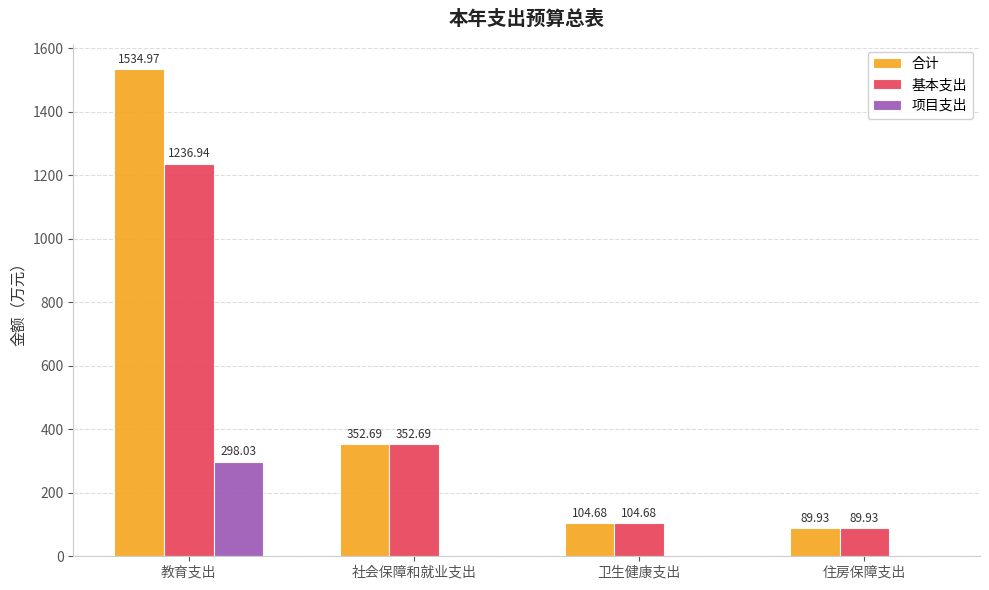

Reading left to right, what are all the values shown in this chart?

合计: 教育支出=1535.0	社会保障和就业支出=352.7	卫生健康支出=104.7	住房保障支出=89.9
基本支出: 教育支出=1236.9	社会保障和就业支出=352.7	卫生健康支出=104.7	住房保障支出=89.9
项目支出: 教育支出=298.0	社会保障和就业支出=0.0	卫生健康支出=0.0	住房保障支出=0.0